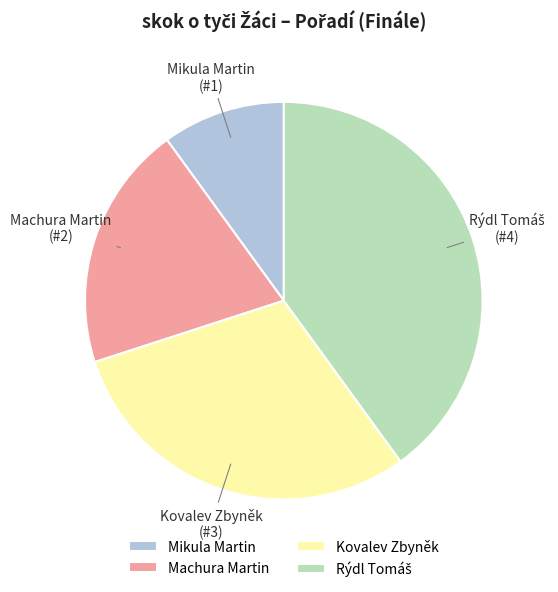

Combined, do Kovalev Zbyněk and Mikula Martin account for over 50%?

No